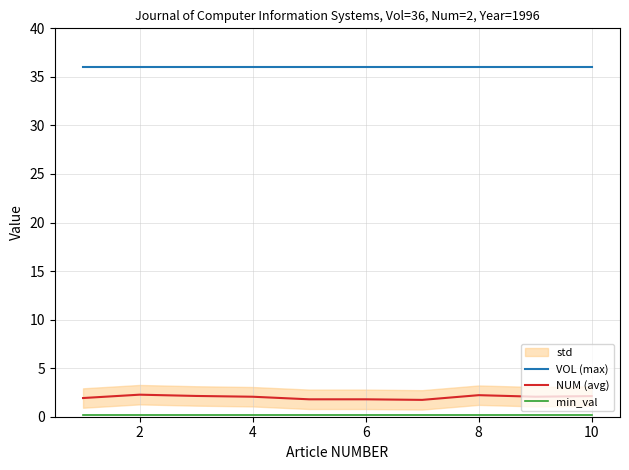

What is the minimum value for NUM (avg)?

1.7